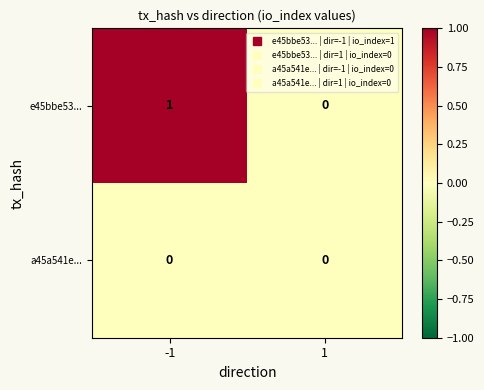

Which series has the largest range (max minus min)?

e45bbe53...